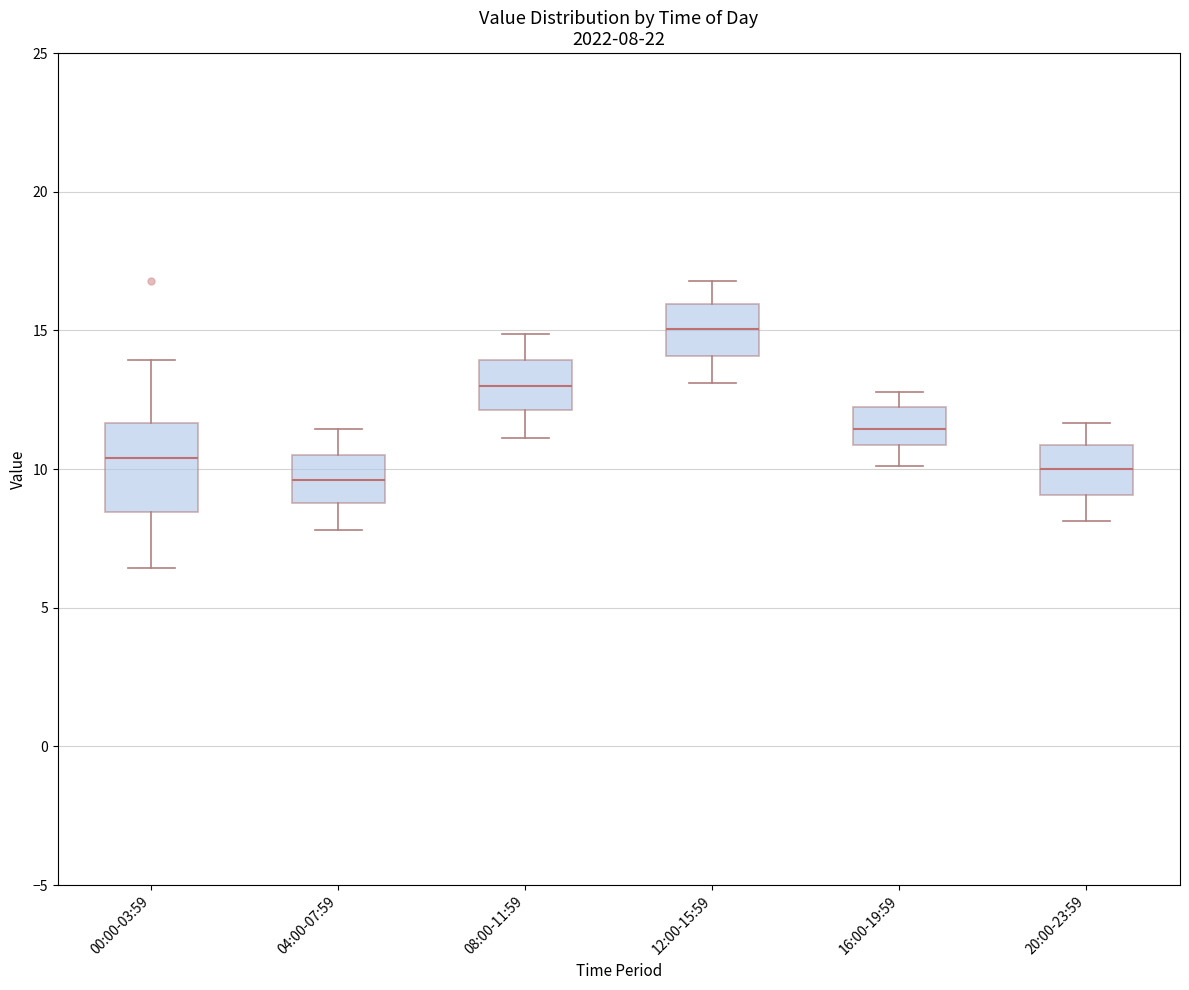

Which box is the tallest, from its lower edge to its upper edge?

00:00-03:59